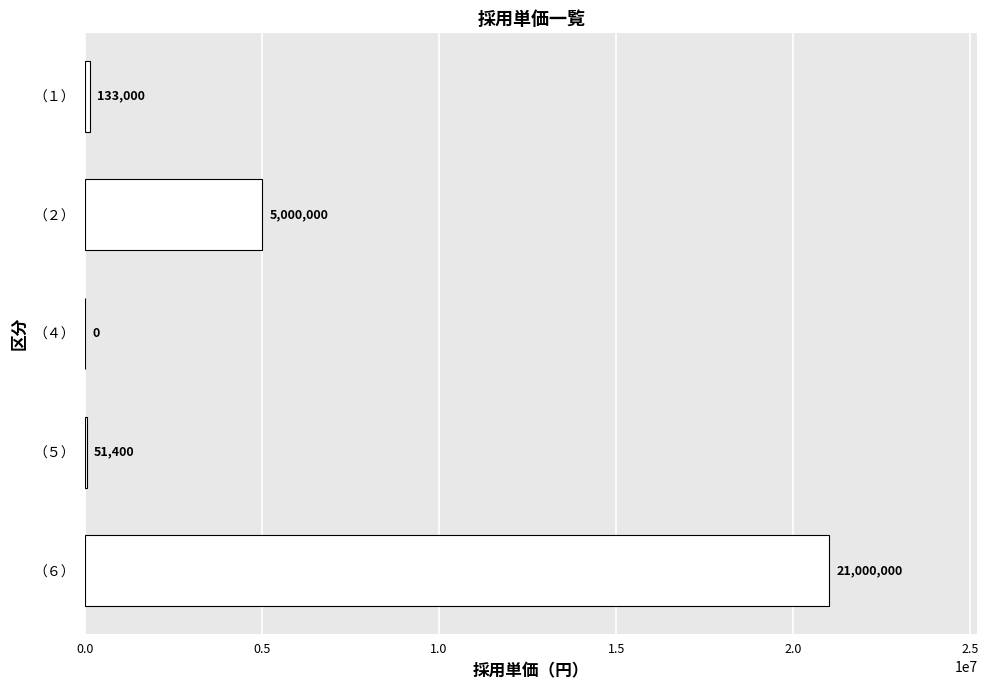

The value at （４） is 0. True or false?

True